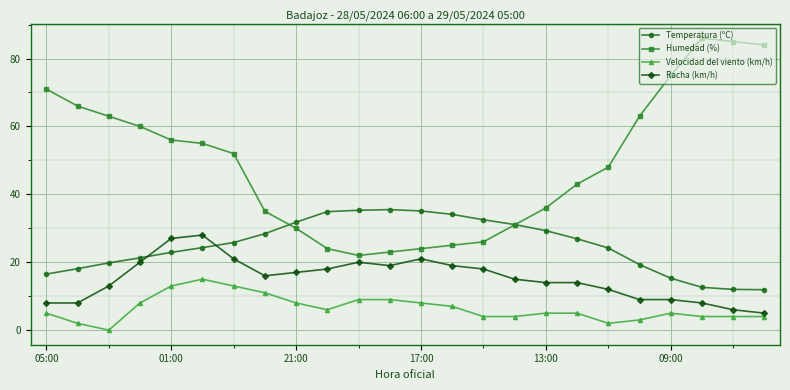

What is the maximum value shown in the chart?

86.0